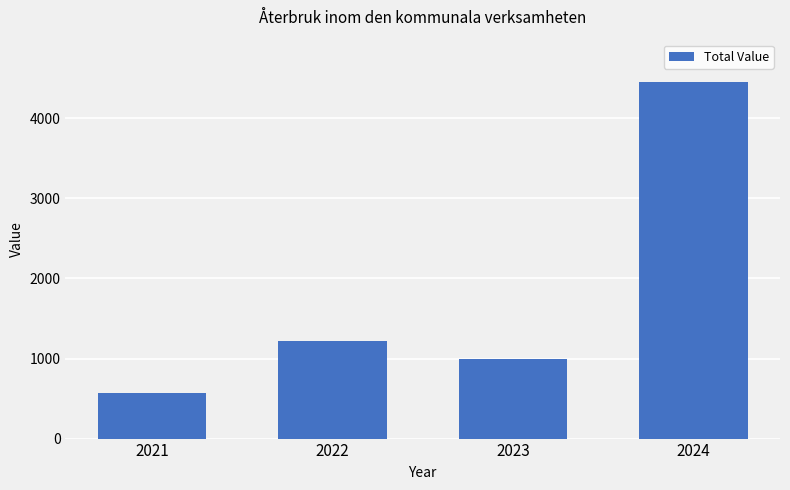

Is it true that the value at 2021 is 574?

True